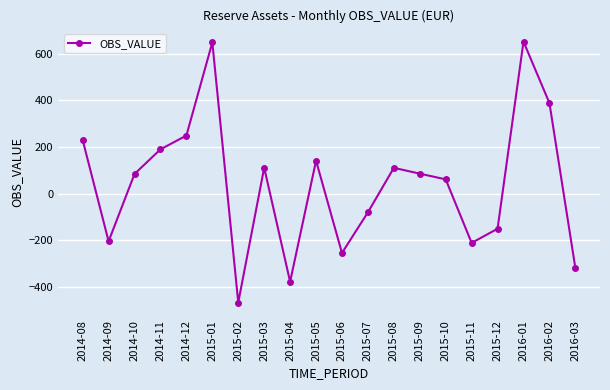

How many lines are shown in the chart?

1